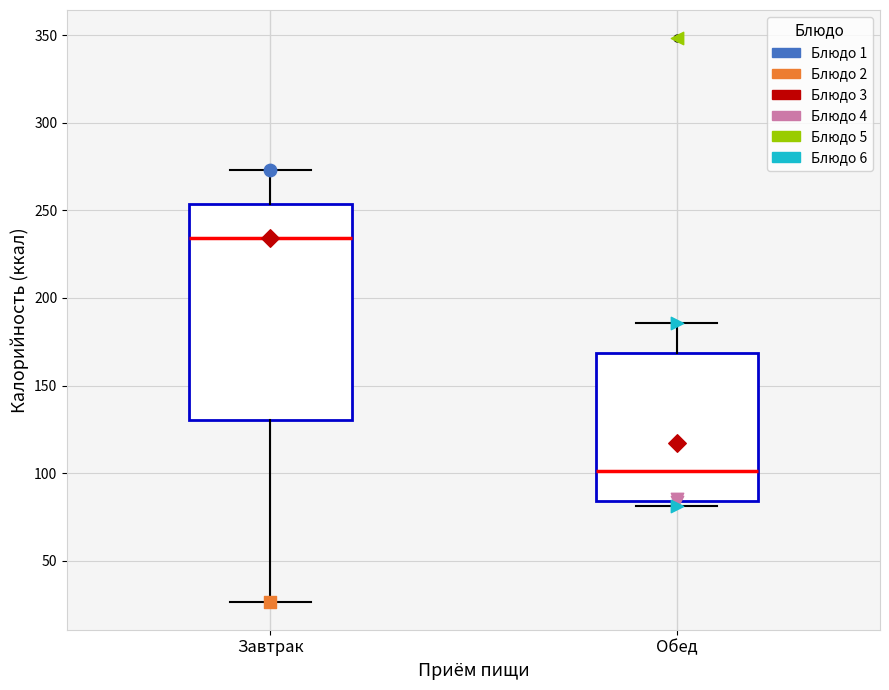

Which box's median line is the highest?

Завтрак